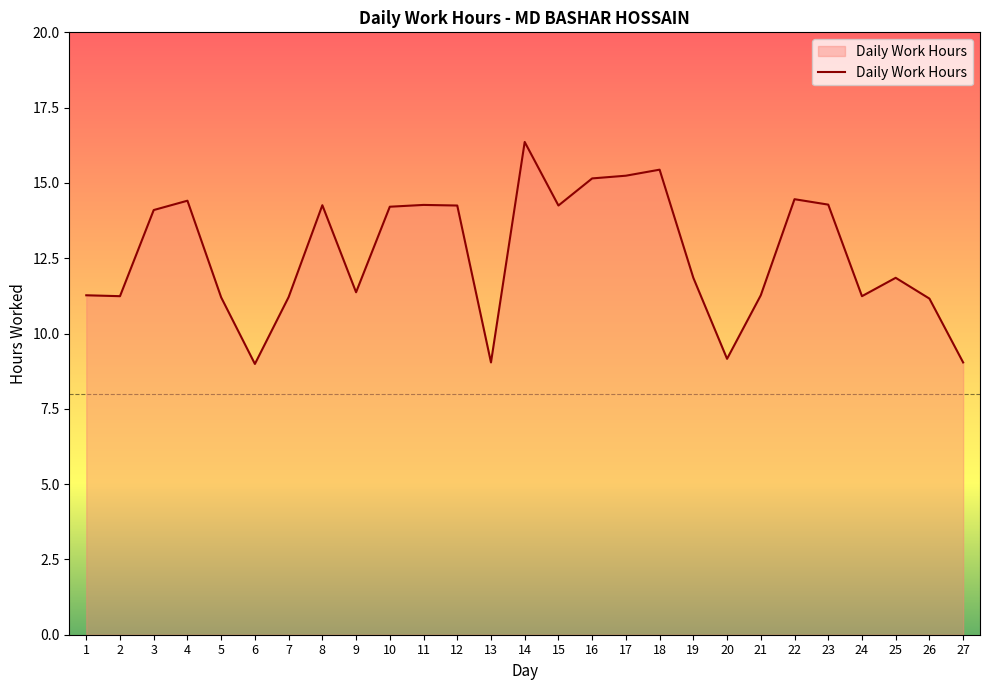

Which label corresponds to the largest value in the chart?

14